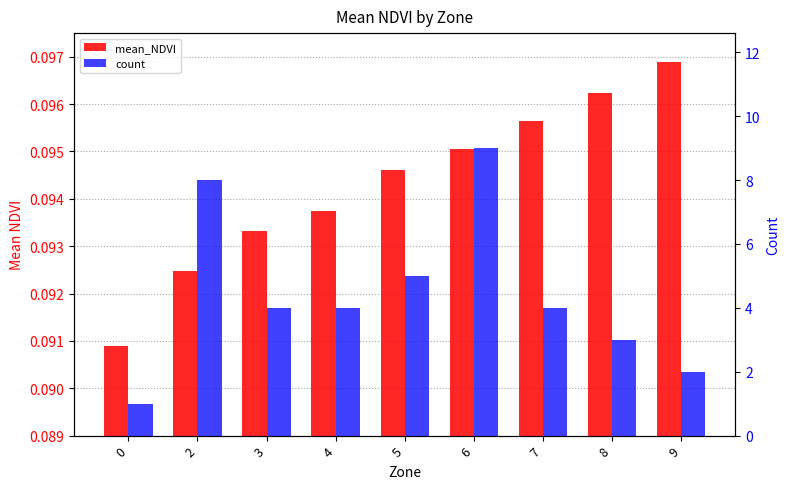

At which category is the sum across all series the highest?

6